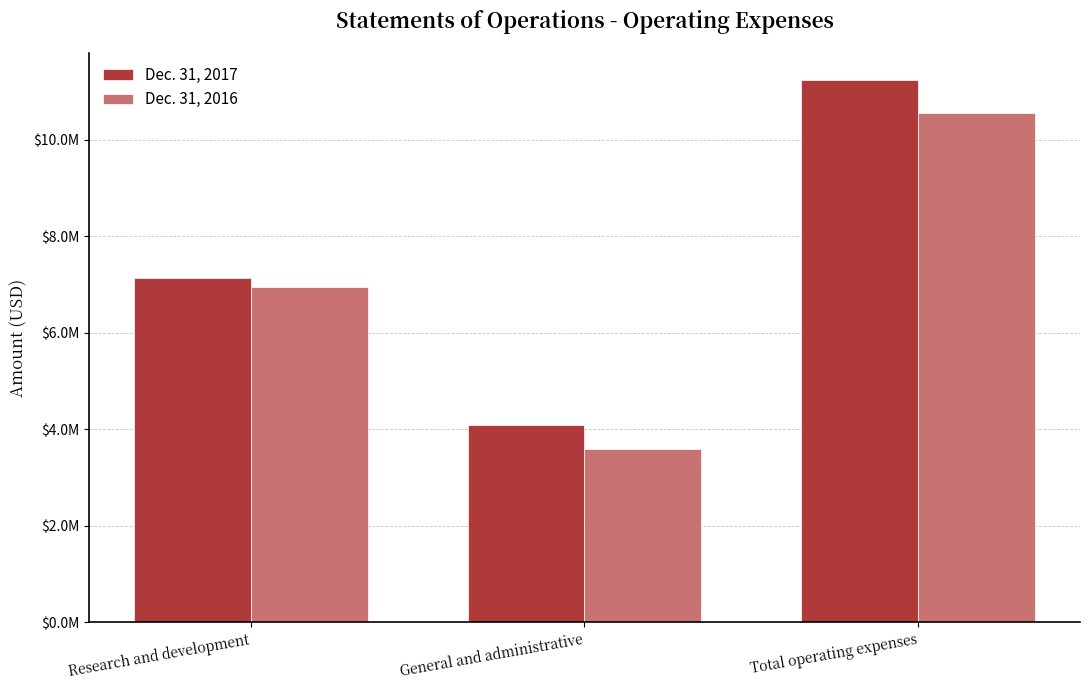

Are the bars horizontal?

No